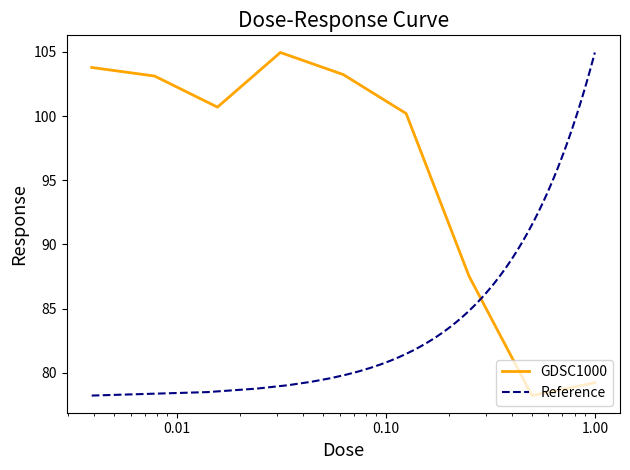

Is it true that the value at 0.03125 is 26.5?

False